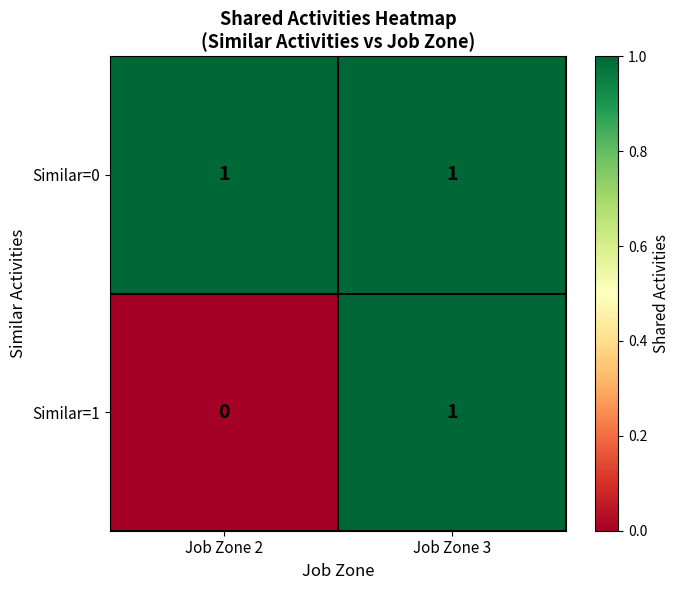

The Similar=0 series shows 0 at Job Zone 3. True or false?

False